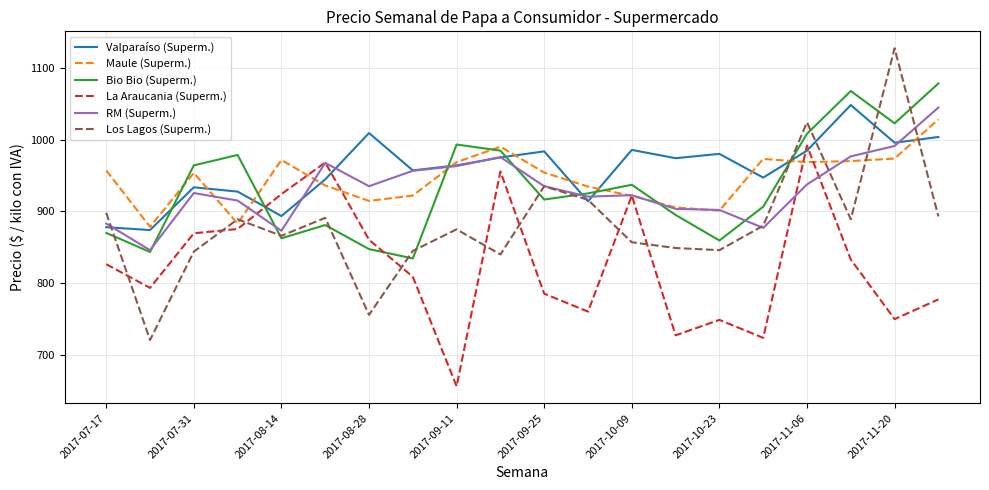

Which series has the largest total across all categories?

Valparaíso (Superm.)